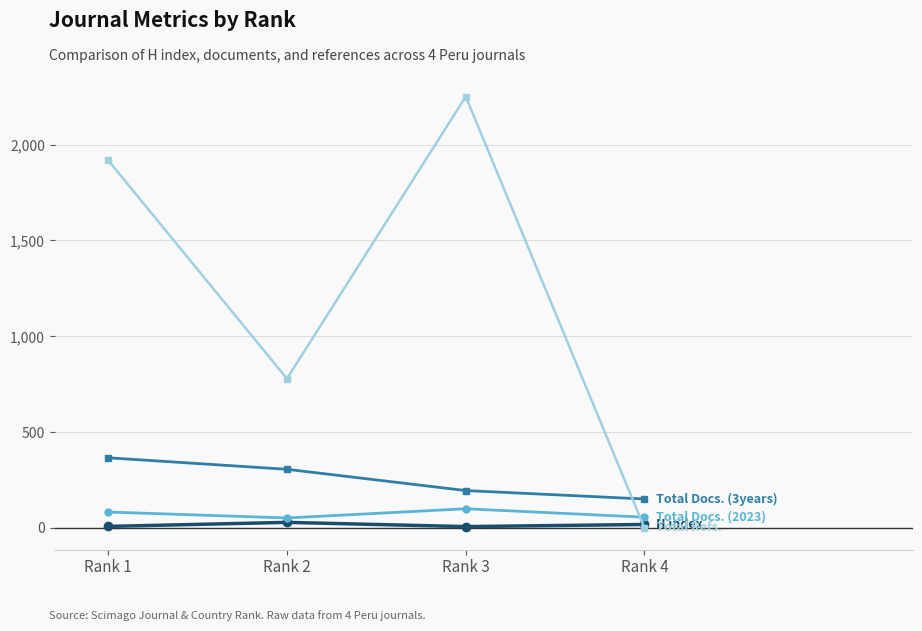

Which label corresponds to the largest value in the chart?

Rank 3